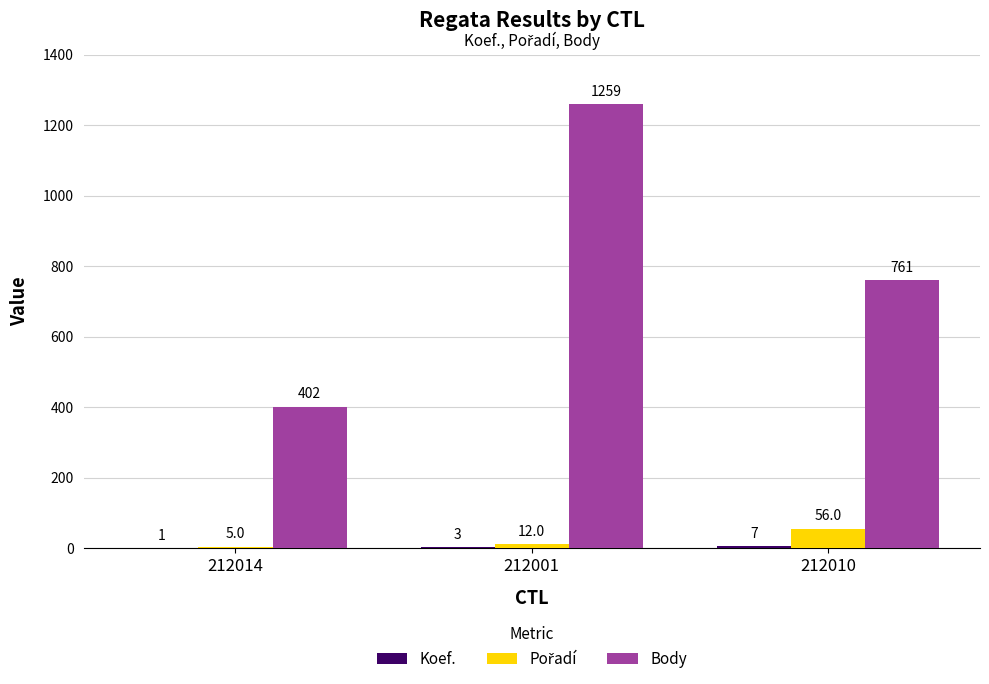

At which category is the sum across all series the highest?

212001